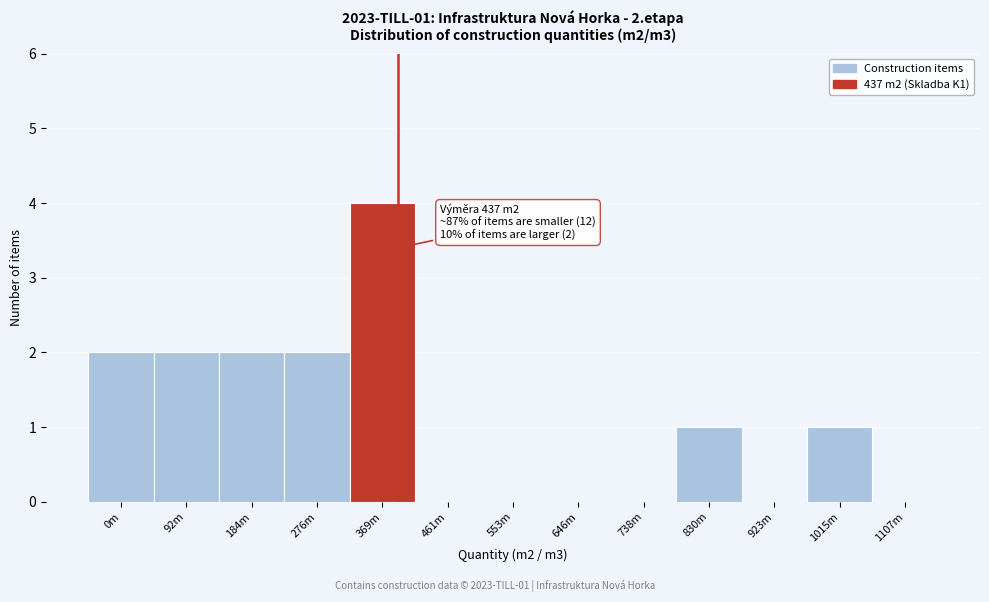

Reading left to right, what are all the values shown in this chart?

0m=2	92m=2	184m=2	276m=2	369m=4	461m=0	553m=0	646m=0	738m=0	830m=1	923m=0	1015m=1	1107m=0